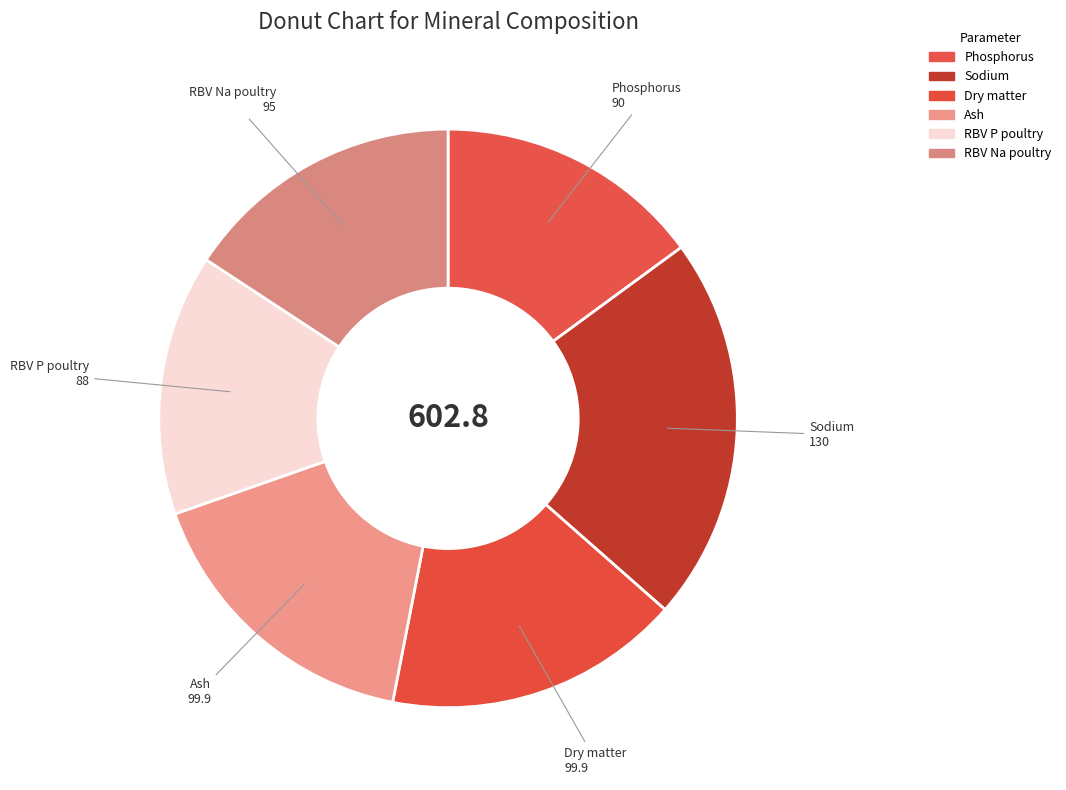

Approximately how many times larger is the value at RBV Na poultry compared to Ash?

1.0